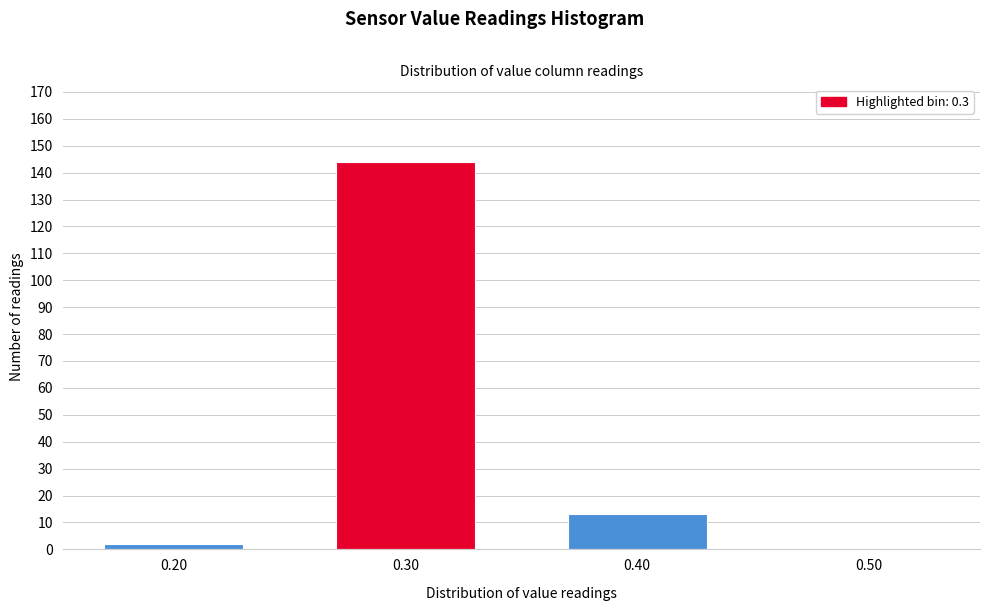

Reading left to right, extract all data points from this chart.

0.20=2	0.30=144	0.40=13	0.50=0